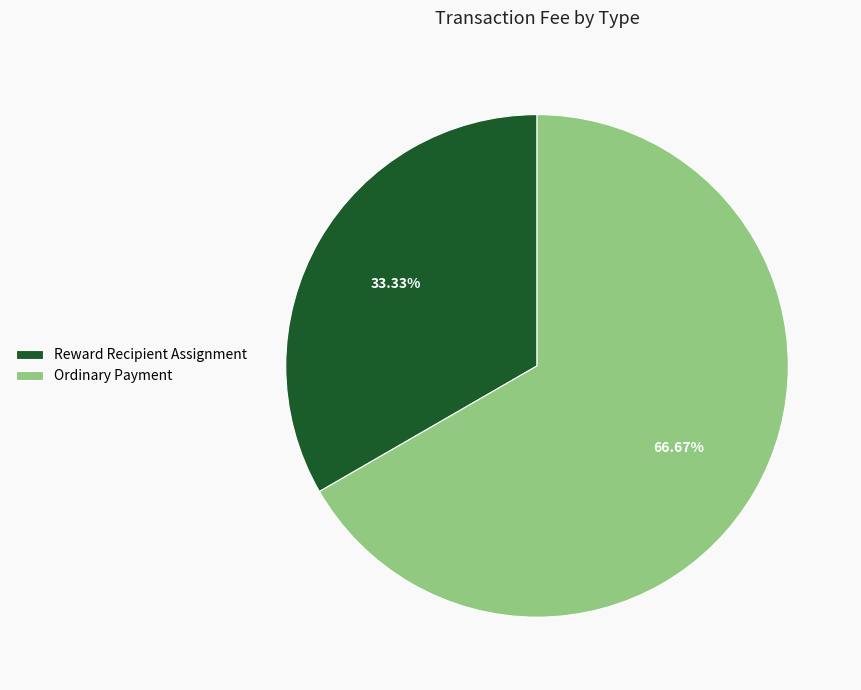

To the nearest percent, what is the combined percentage of Ordinary Payment and Reward Recipient Assignment?

100%